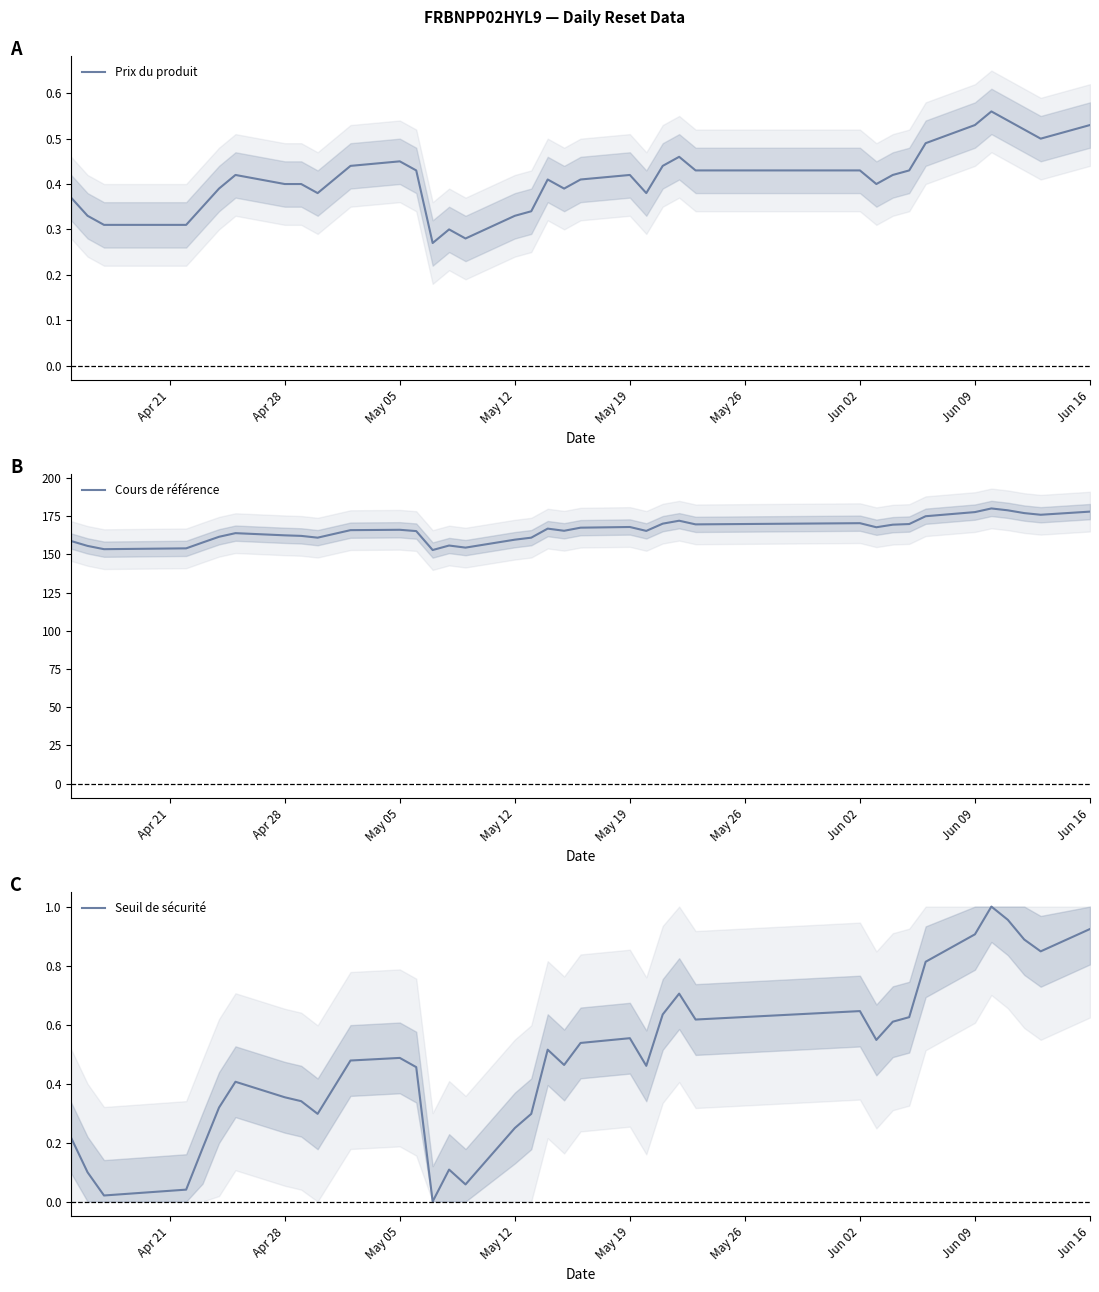

The Cours de référence series shows 166.1 at May 05. True or false?

True